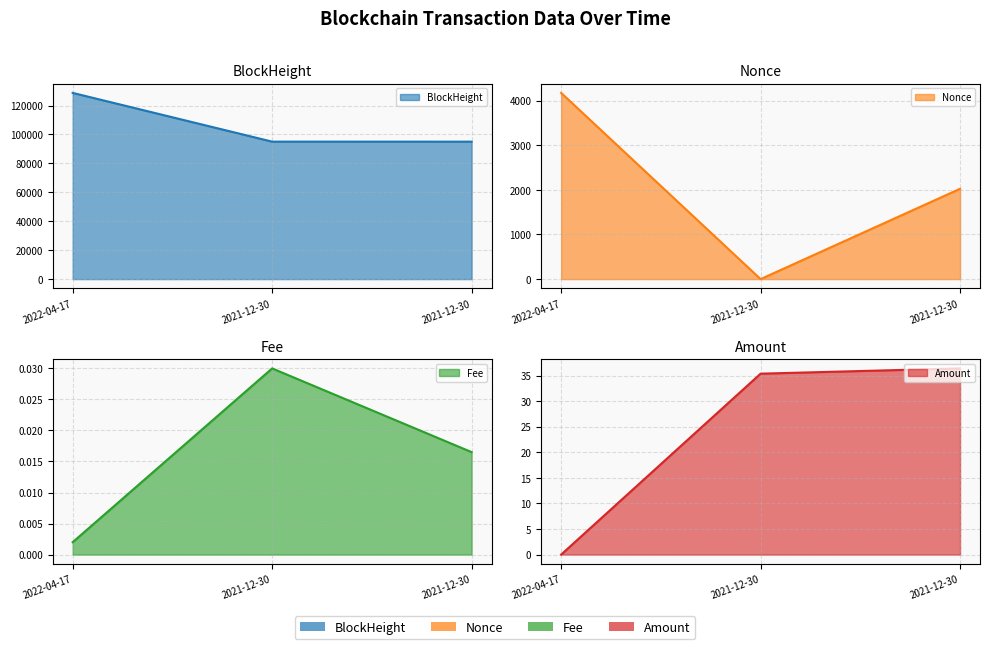

What value does the Nonce series have at 2022-04-17?

4173.0